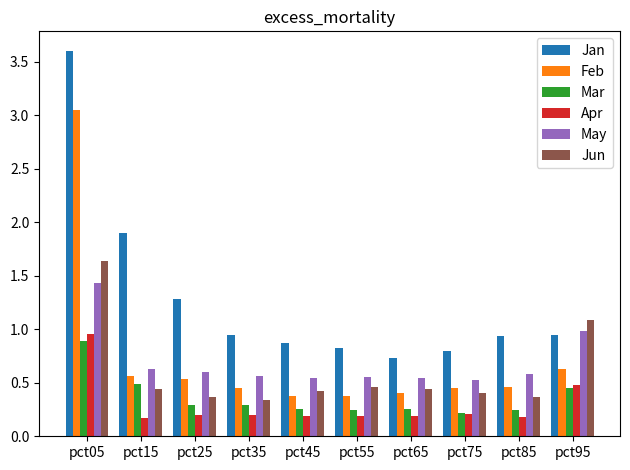

At which category does the chart reach its peak across all series?

pct05